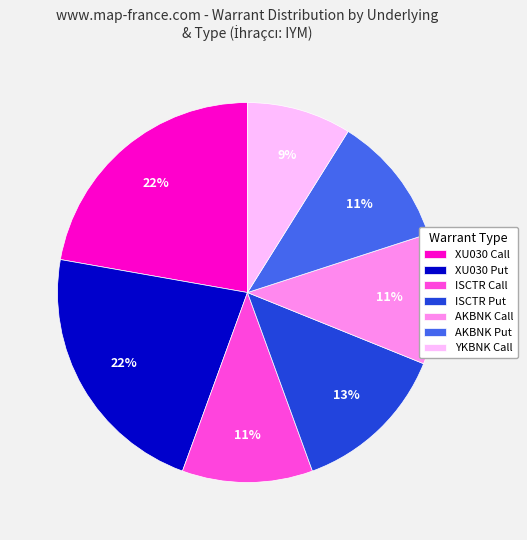

What is the ratio of the value at XU030 Call to the value at ISCTR Call?

2.0